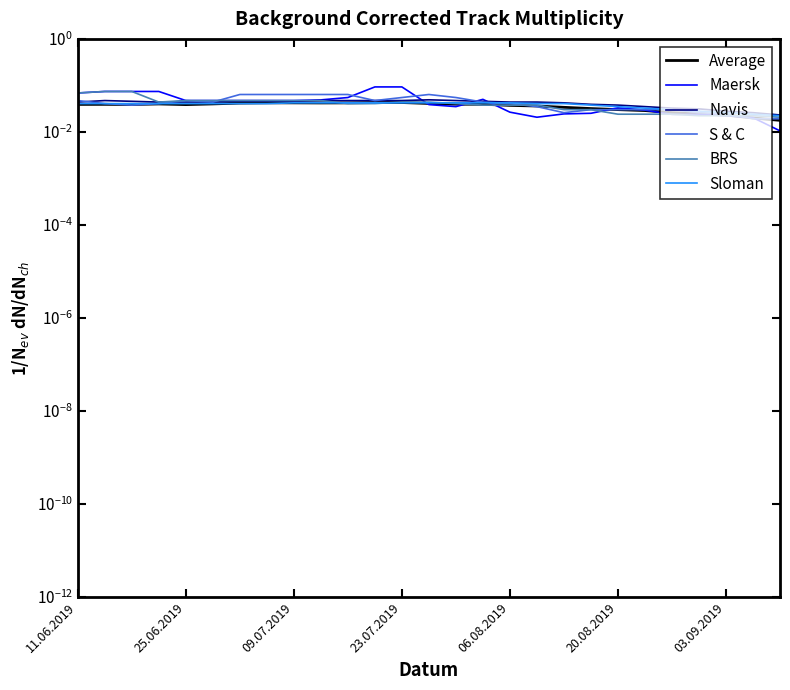

At how many categories does at least one series exceed 0?

27